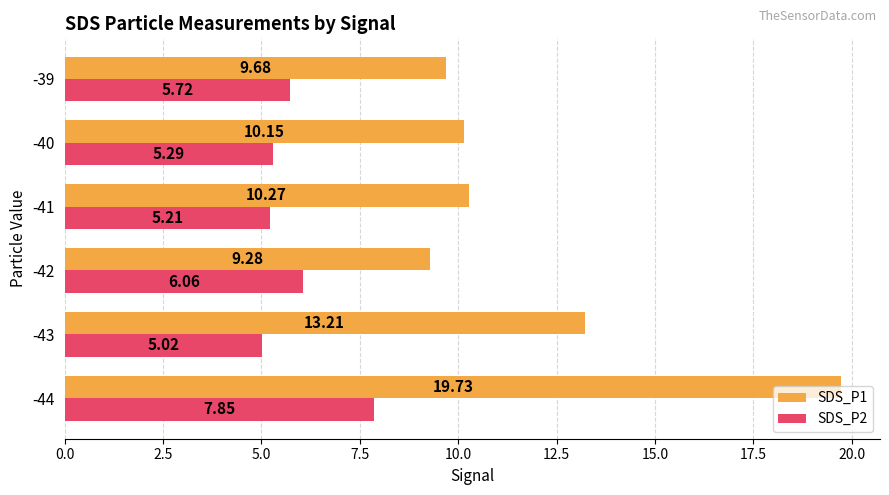

At -43, list the series in order from smallest to largest.

SDS_P2, SDS_P1